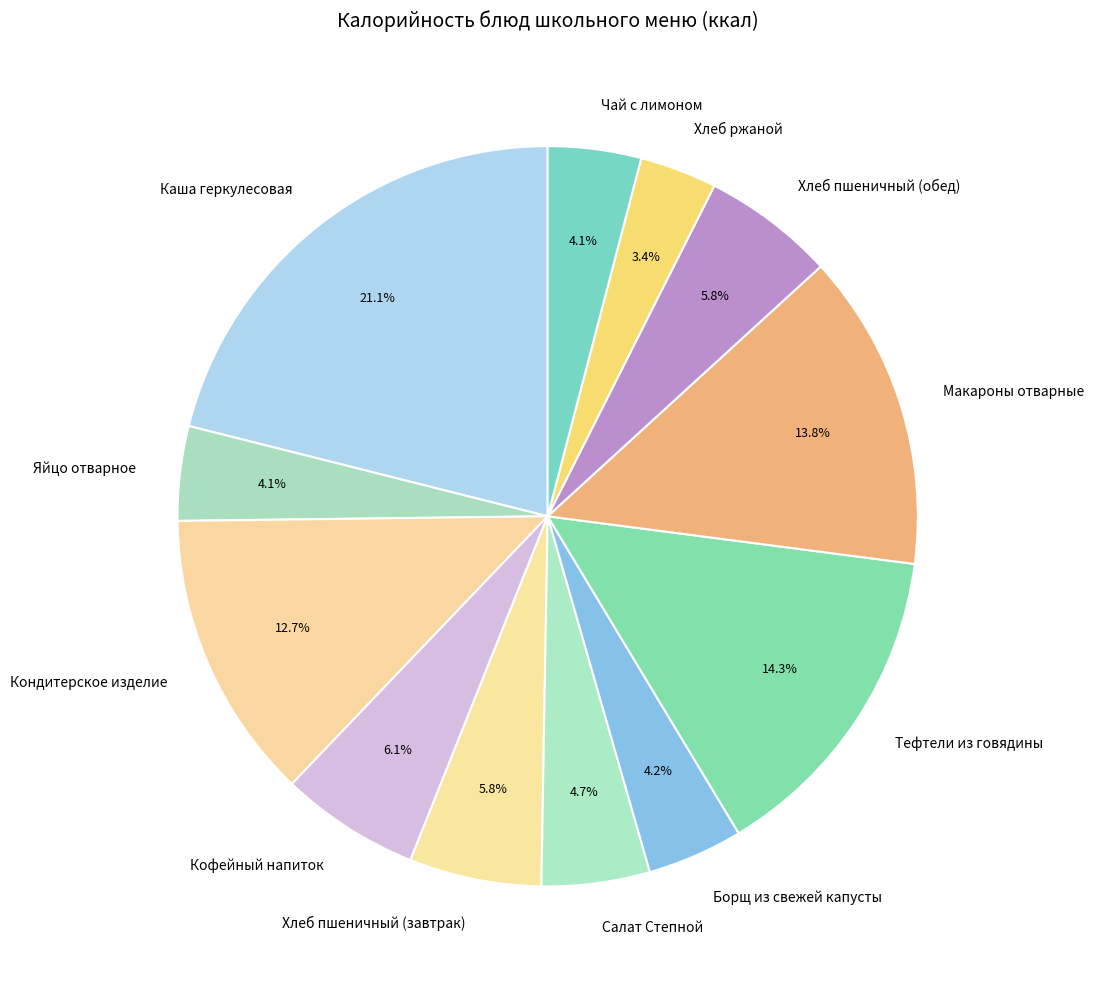

Approximately how many times larger is the value at Хлеб пшеничный (завтрак) compared to Салат Степной?

1.2